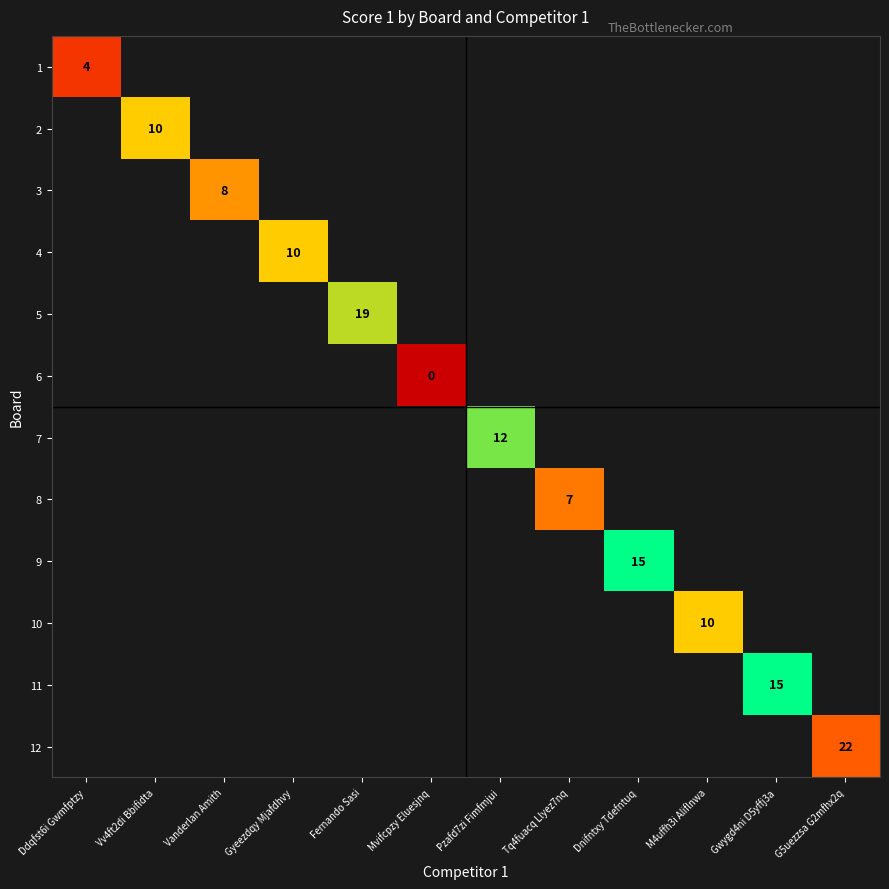

The 11 series shows 15 at Gwygd4ni D5yffj3a. True or false?

True